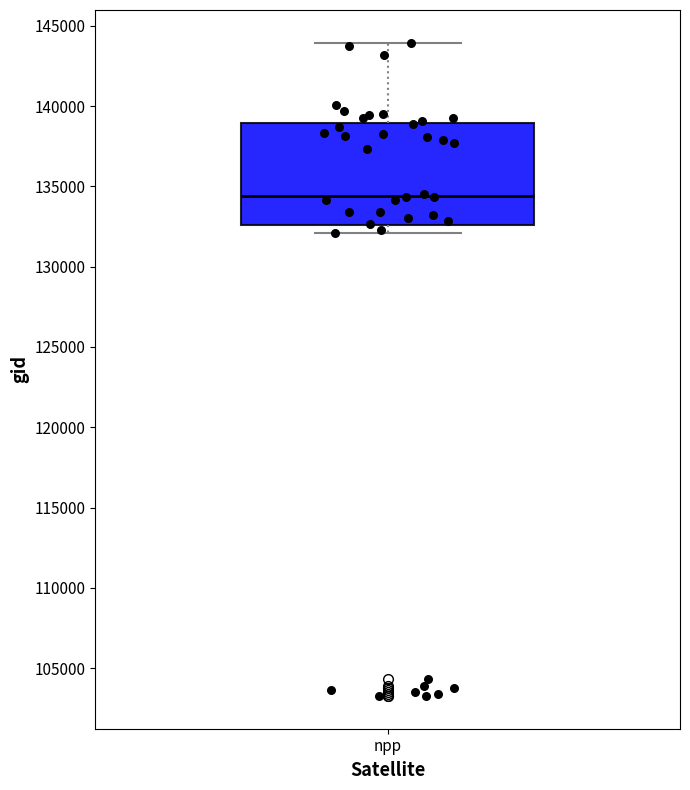

Where does the median line of the box for npp sit on the y-axis? The values are not printed on the chart, so give them approximately, as read against the axis.

134500